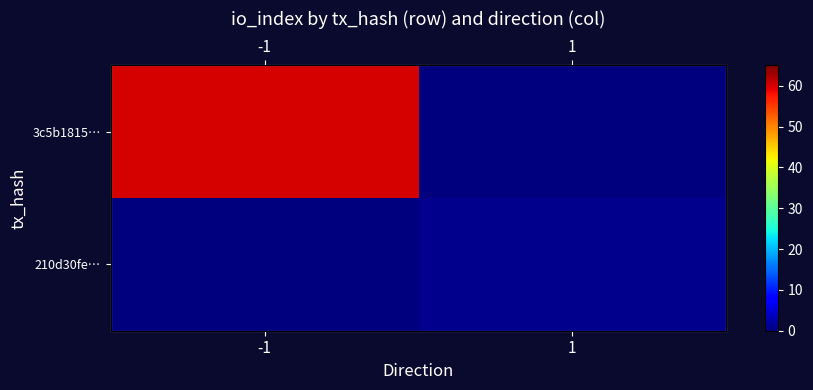

Rank the series by their maximum value, from lowest to highest.

210d30fe…, 3c5b1815…